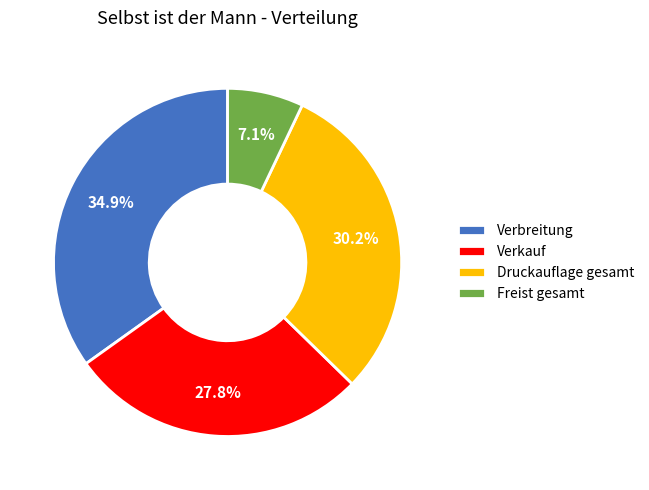

The Verbreitung slice represents 35% of the pie. True or false?

True